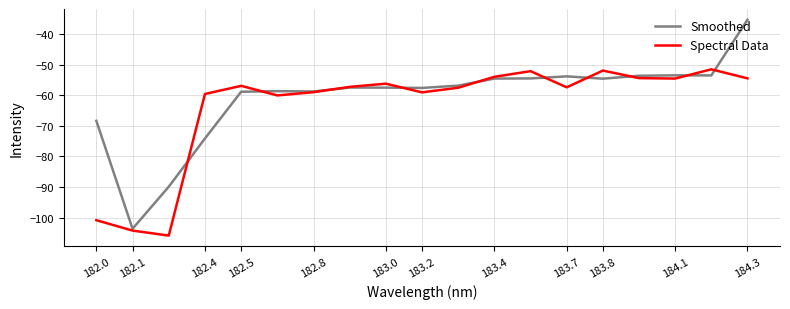

List the series in order of their peak value, lowest first.

Spectral Data, Smoothed